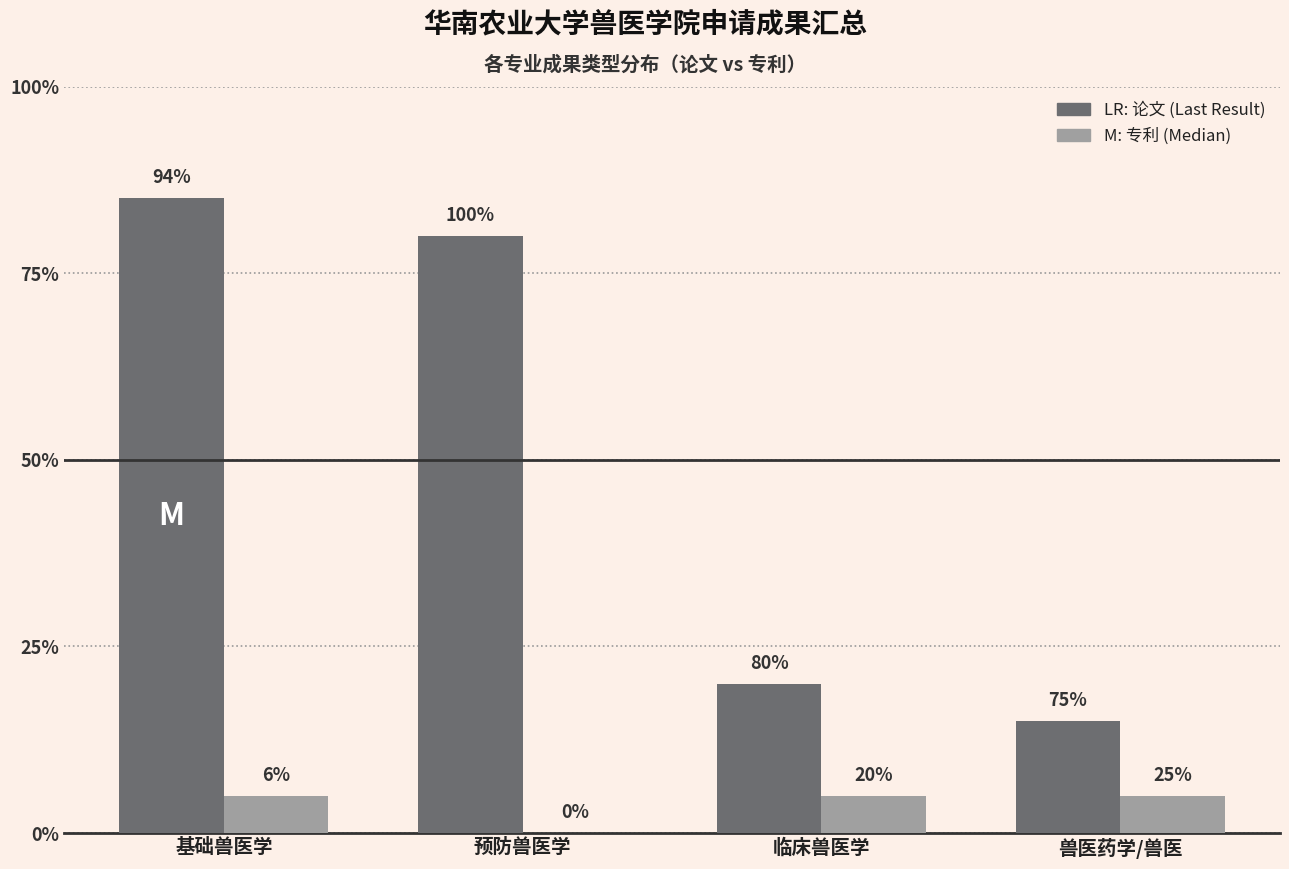

Are the bars horizontal?

No